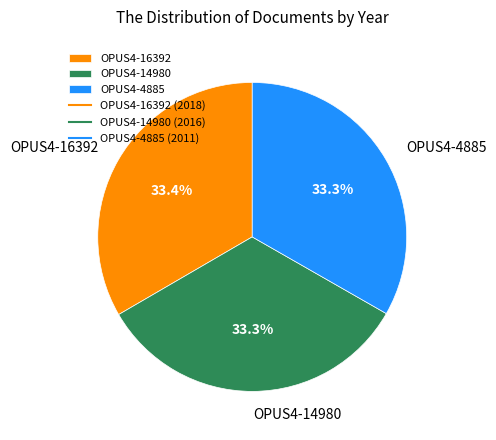

To the nearest percent, what is the combined percentage of OPUS4-4885 and OPUS4-14980?

67%